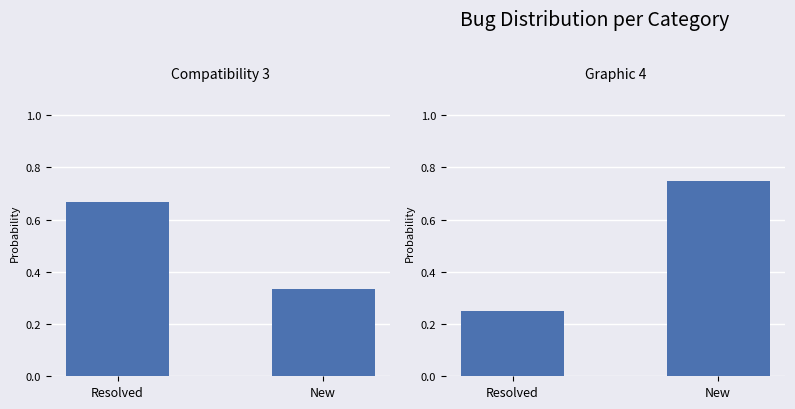

How many Graphic 4 values are between 0 and 1?

2